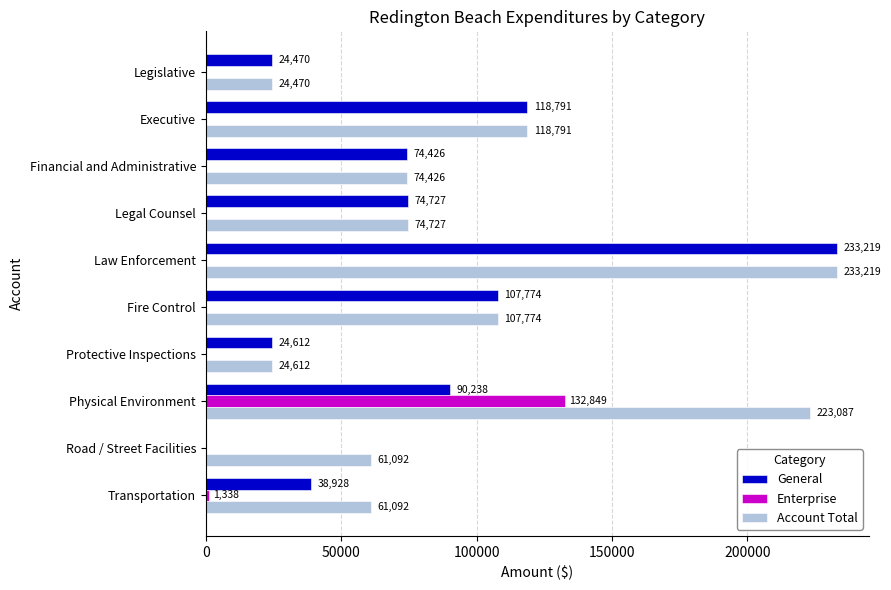

At which label is Enterprise closest to 66424?

Transportation